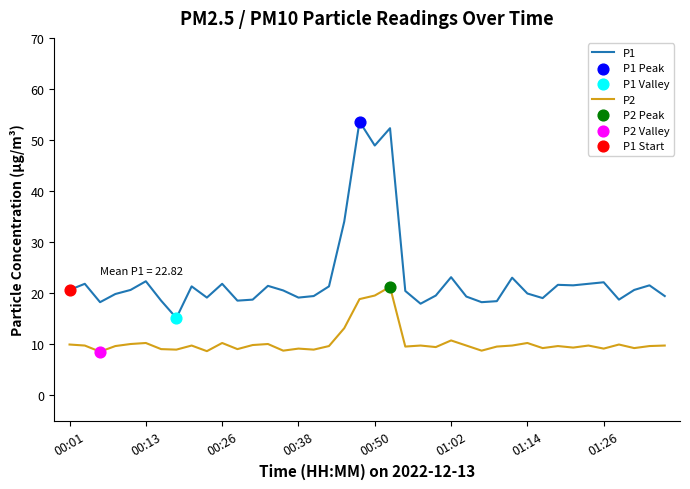

Which series has the widest spread of values?

P1